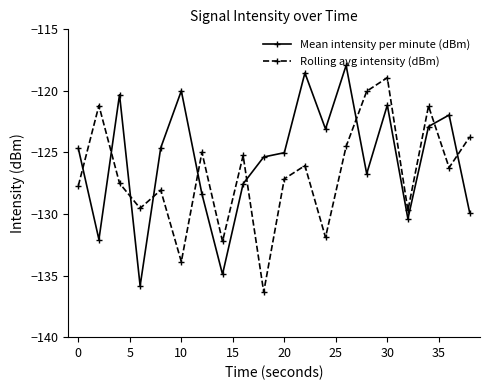

What is the average value of the Rolling avg intensity (dBm) series?

-126.8